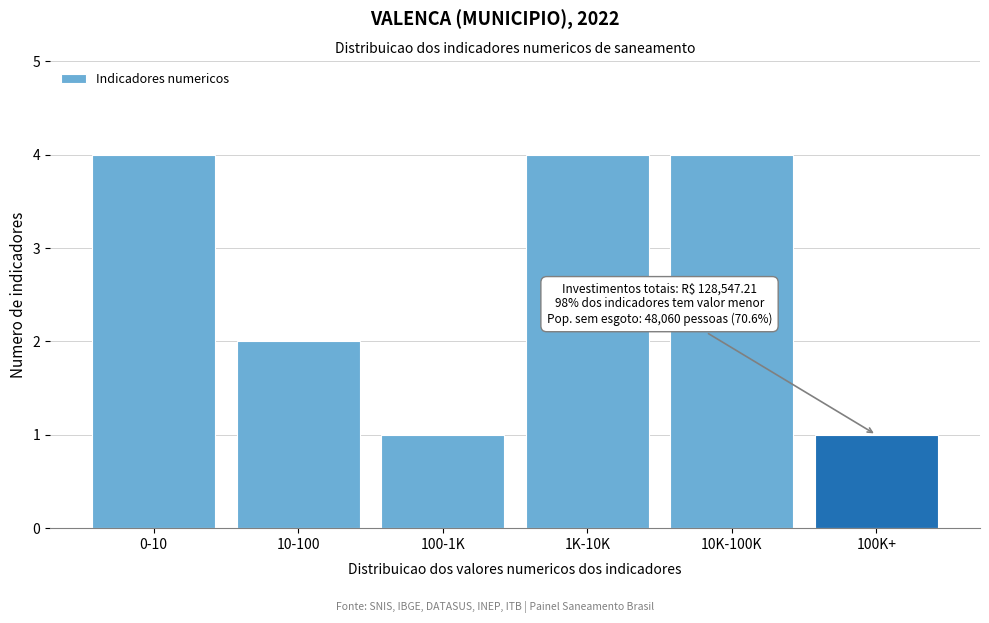

Reading left to right, list all the values displayed in this chart.

4	2	1	4	4	1